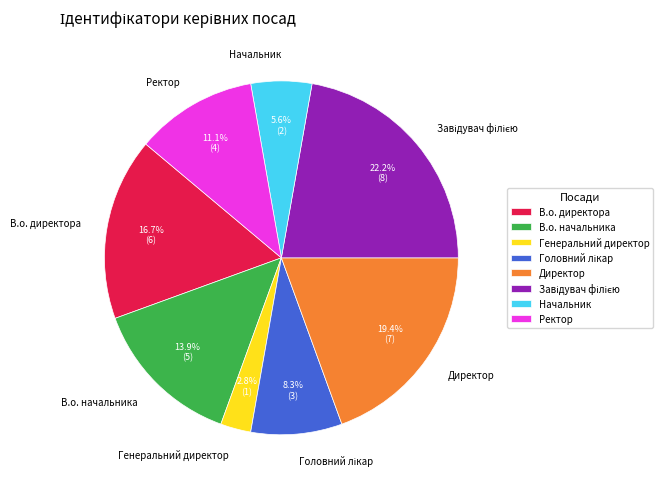

Does any single category account for the majority?

No